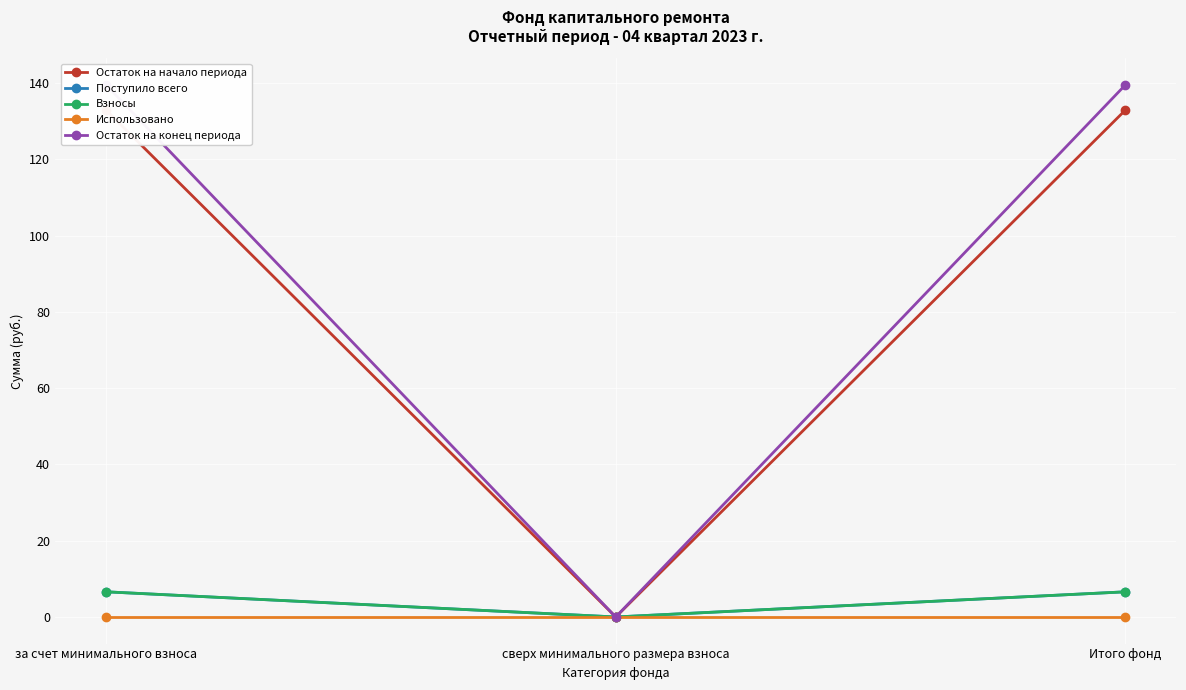

What is the maximum value for Поступило всего?

6.6